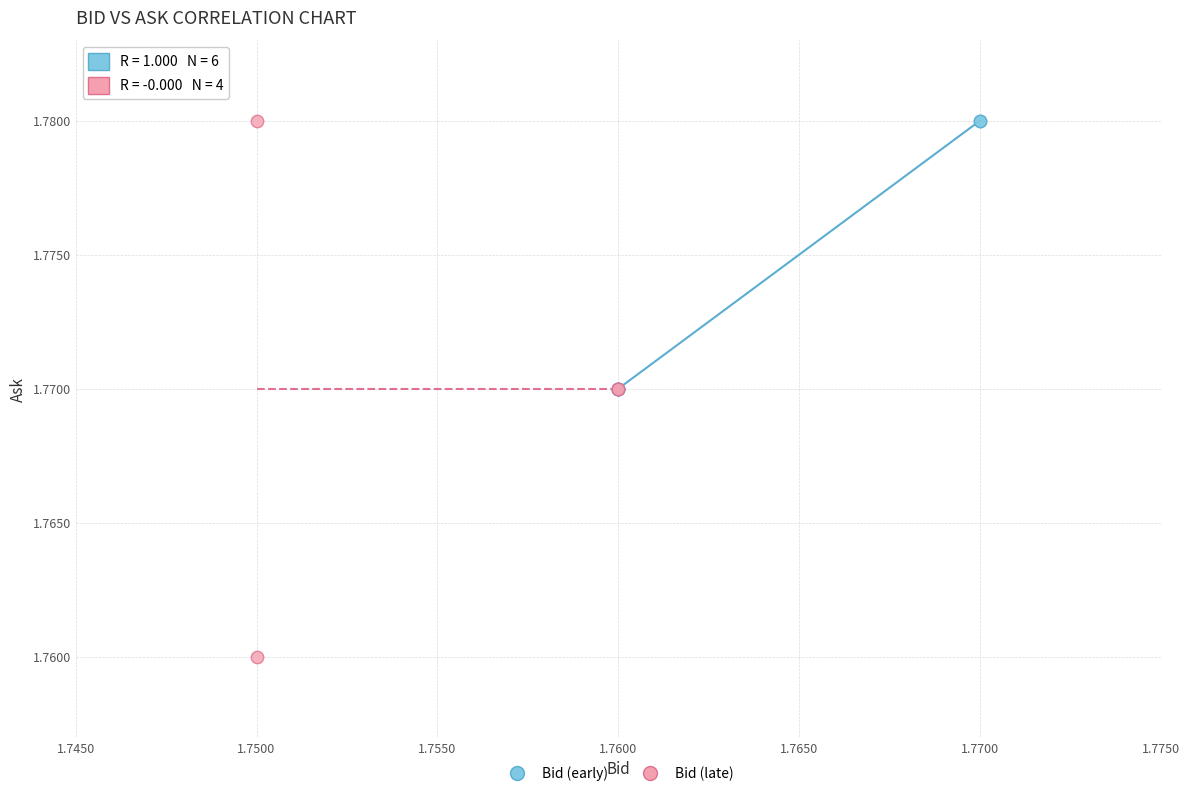

What are all the series names shown in the legend?

Bid (early), Bid (late)